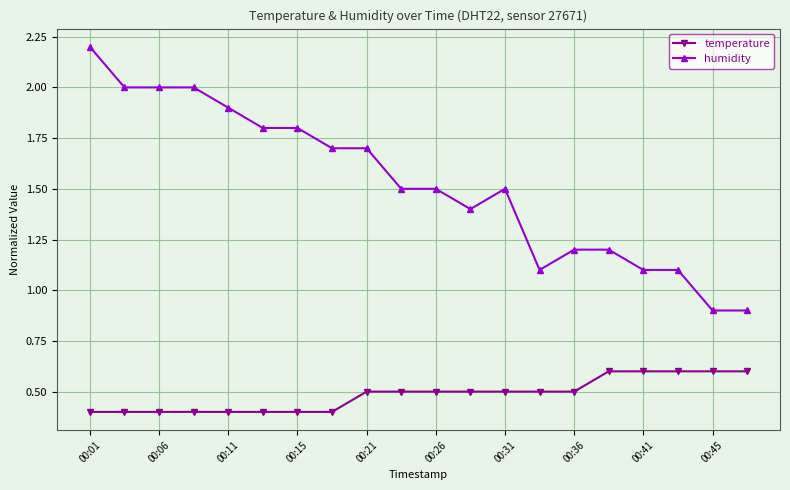

Rank the series by their average value, from highest to lowest.

humidity, temperature